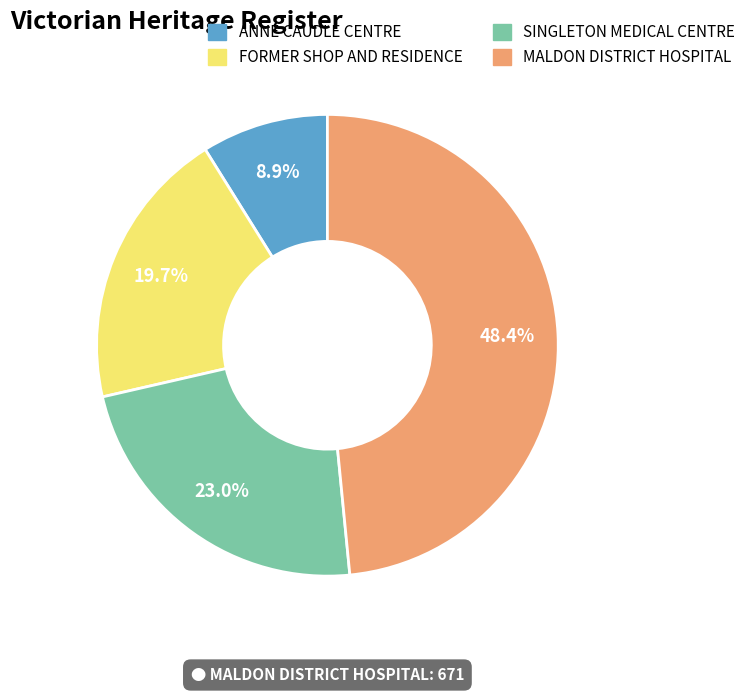

How many segments does this pie chart have?

4